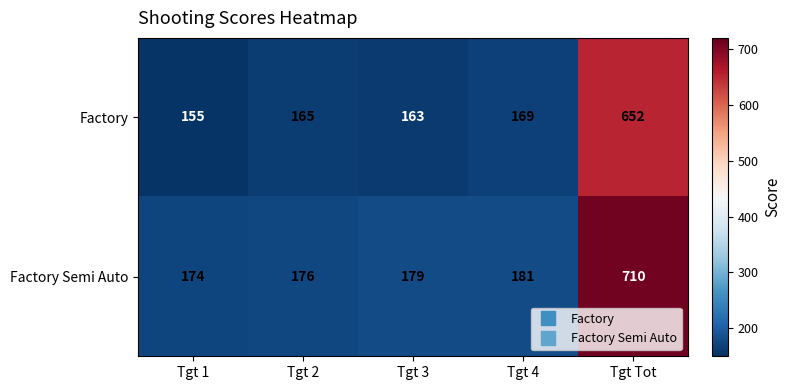

How many data points does each series have?

5